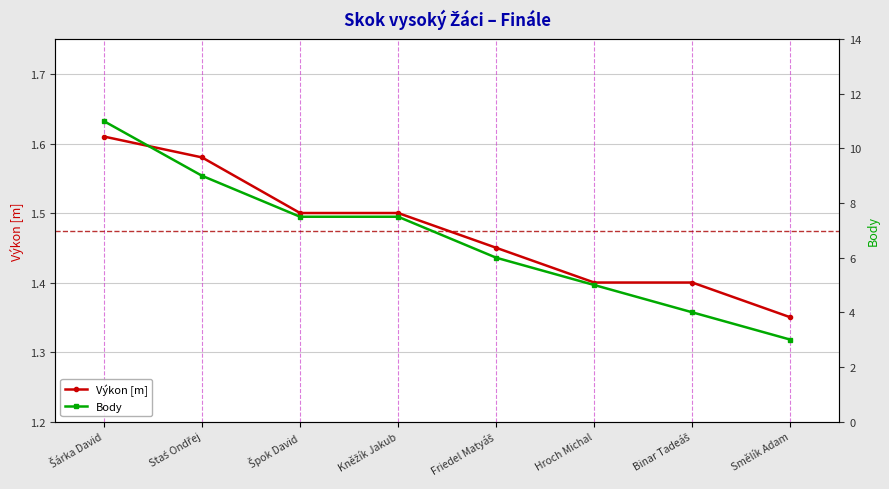

Which category has the highest value in the Body series?

Šárka David